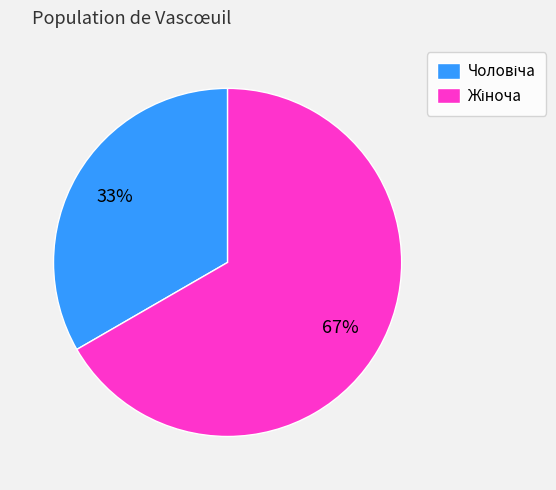

To the nearest percent, what is the average slice percentage?

50%